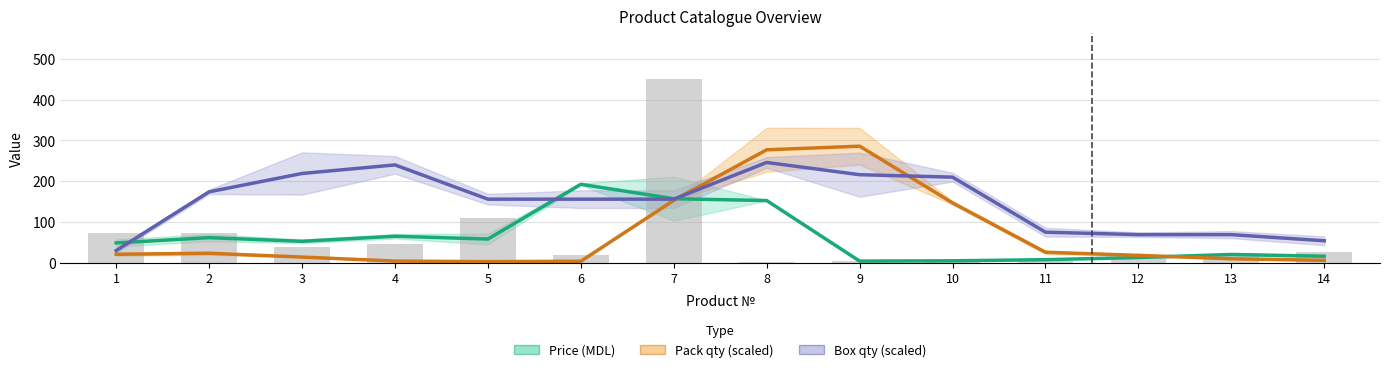

Reading left to right, transcribe all the data shown in this chart.

Price (MDL): 48.7	61.6	52.6	65.1	58.2	192.5	157.0	152.6	4.1	4.8	7.5	12.9	20.4	16.0
Pack qty (scaled): 20.8	23.3	14.0	4.2	2.7	3.7	153.1	277.1	285.9	146.9	25.8	18.2	9.8	5.9
Box qty (scaled): 30.0	174.0	219.0	240.0	156.0	156.0	156.0	246.0	216.0	210.0	75.0	69.0	69.0	54.0